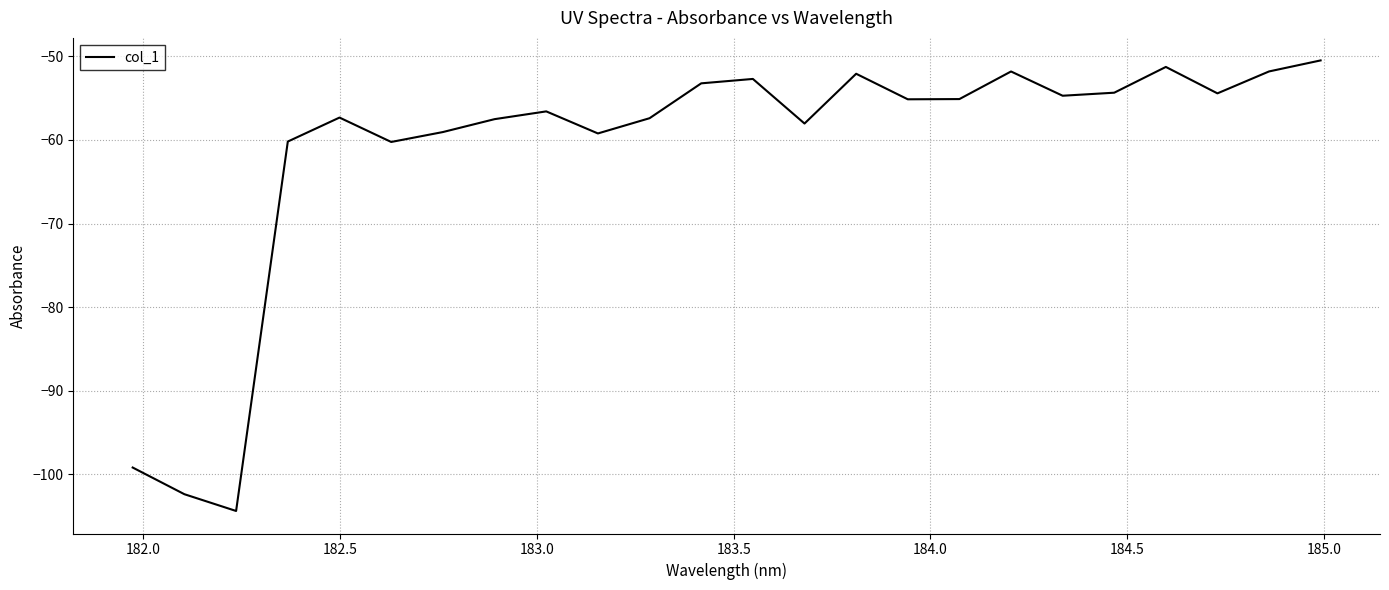

What is the minimum value shown in the chart?

-104.4